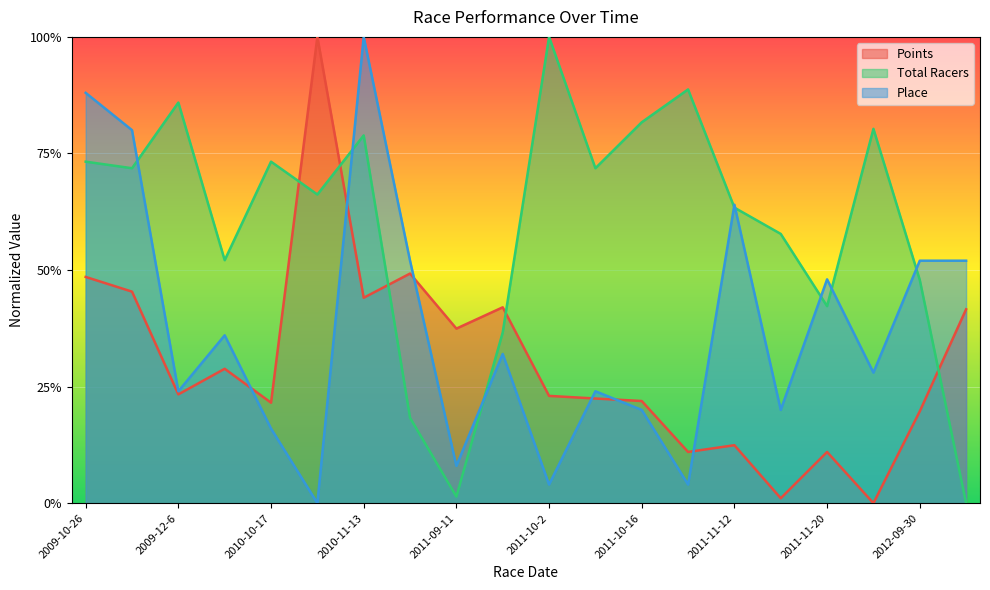

At which category does Points reach its first local valley?

2009-12-6